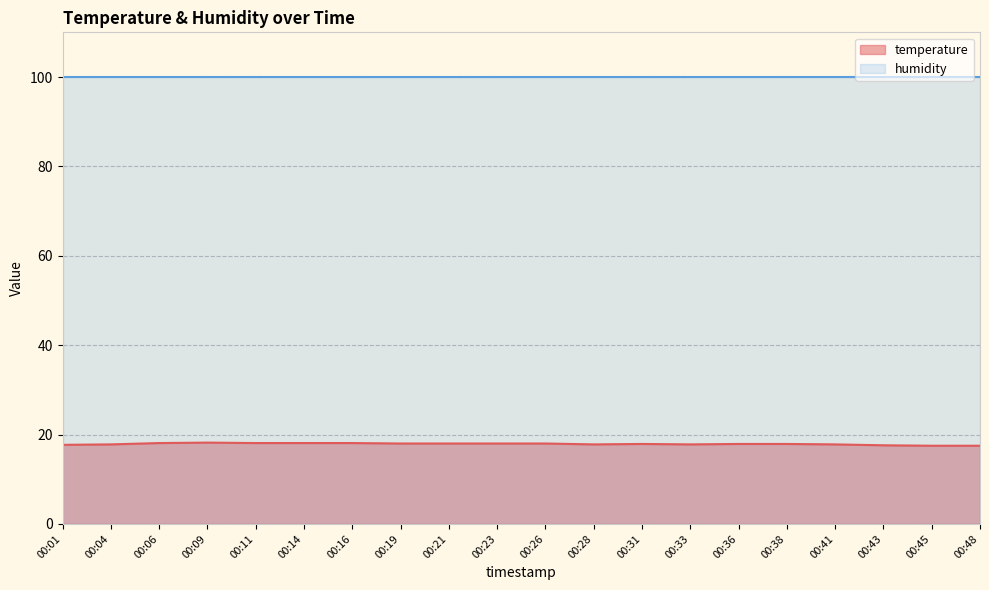

Rank the categories by value from highest to lowest.

00:09, 00:06, 00:11, 00:14, 00:16, 00:19, 00:21, 00:23, 00:26, 00:31, 00:36, 00:38, 00:04, 00:28, 00:33, 00:41, 00:01, 00:43, 00:45, 00:48